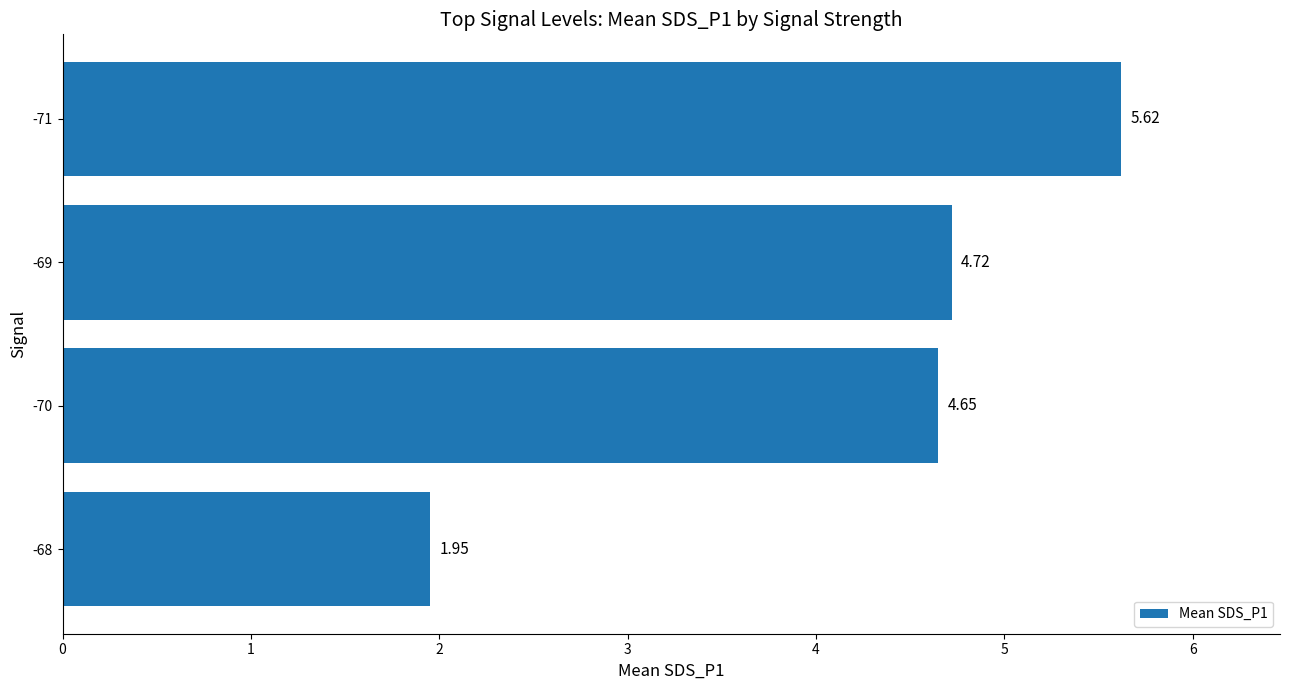

List the labels in order of value, smallest first.

-68, -70, -69, -71